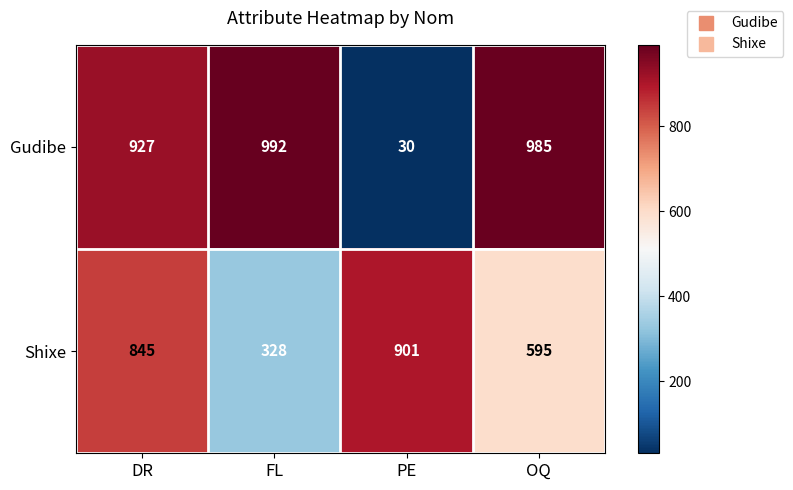

At which category is the sum across all series the highest?

DR